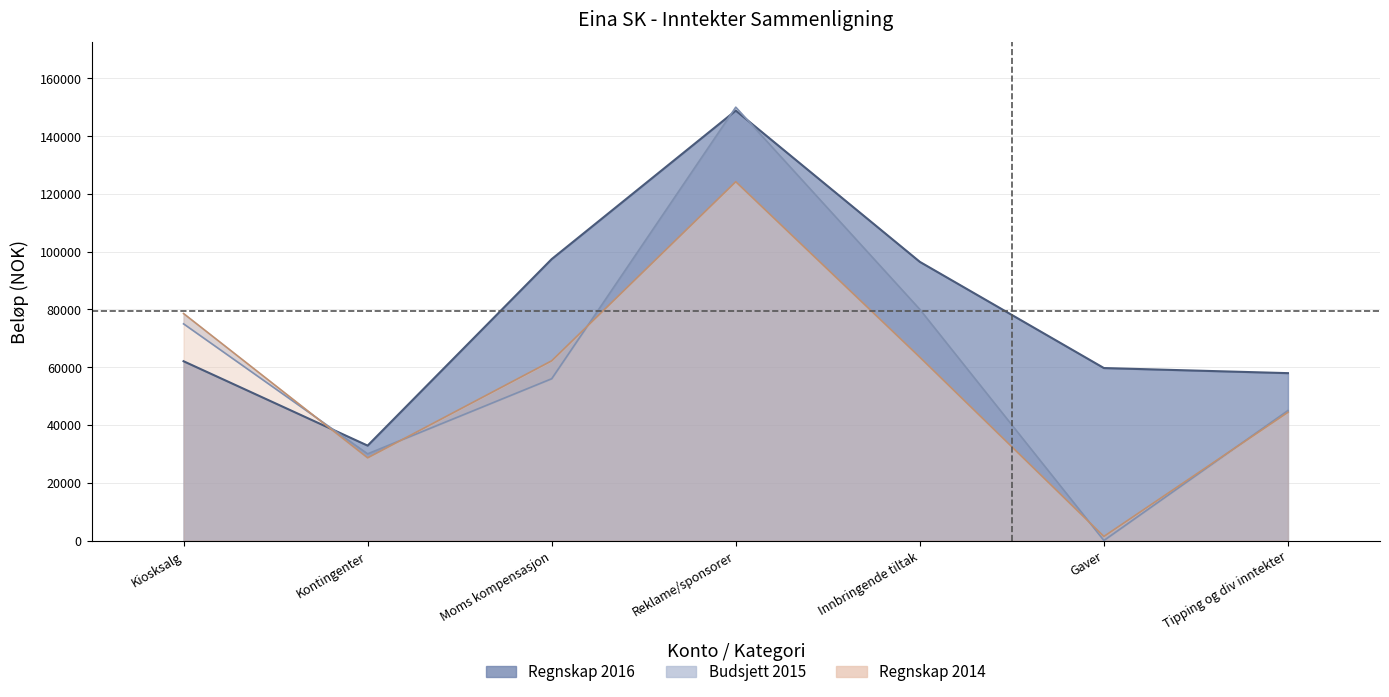

At which label is Regnskap 2016 closest to 90833?

Innbringende tiltak